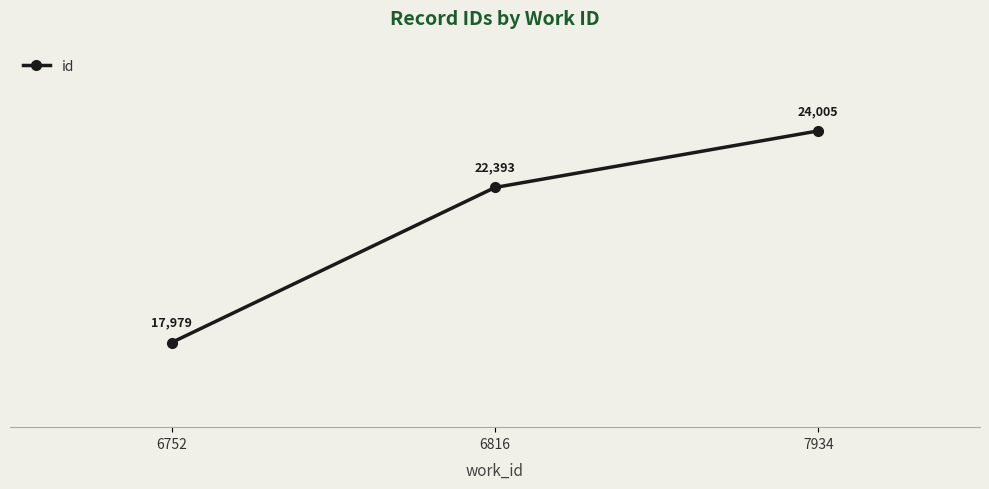

Rank the categories by value from lowest to highest.

6752, 6816, 7934